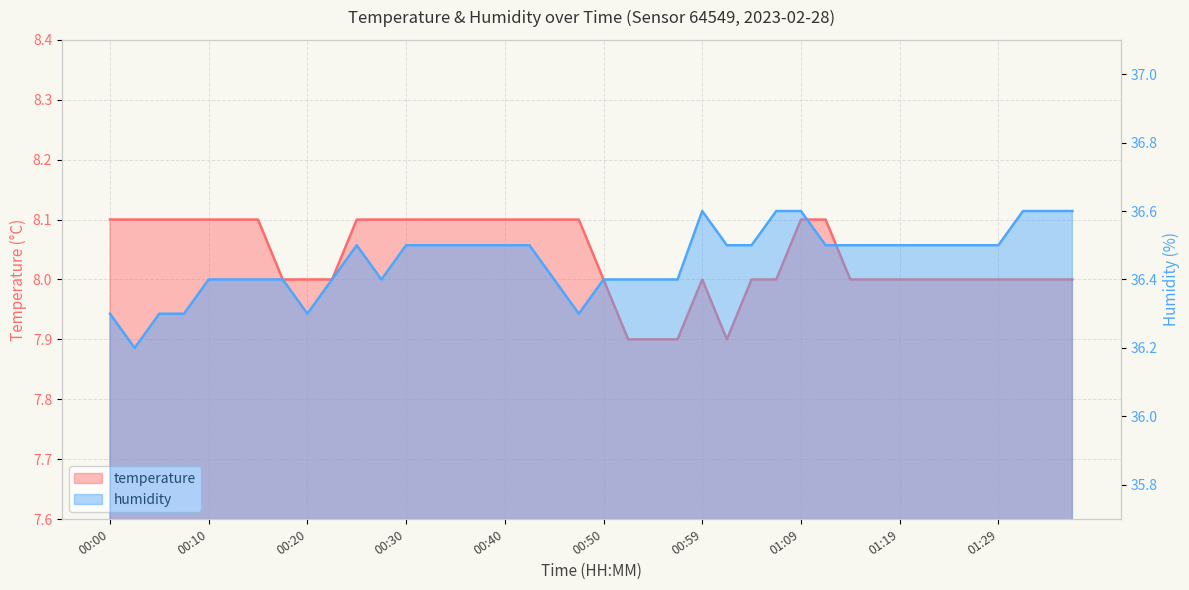

The humidity series shows 19.2 at 01:17. True or false?

False